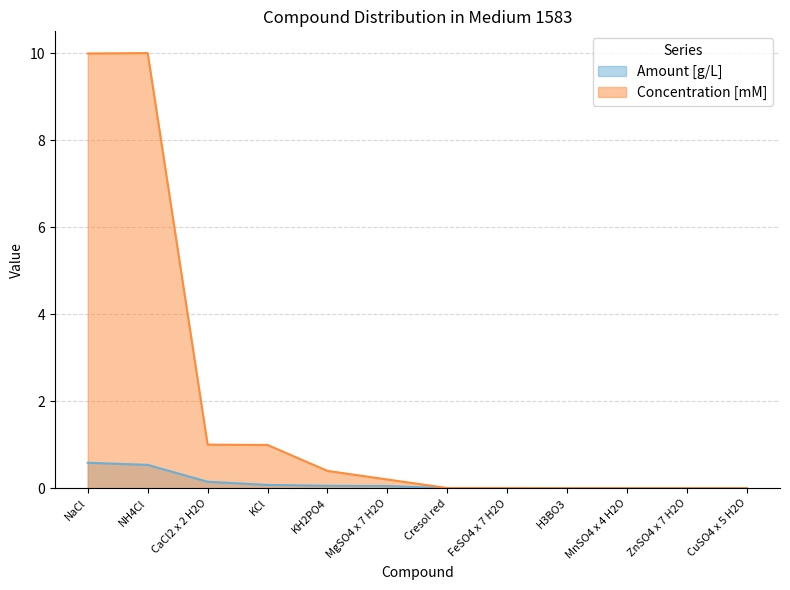

What is the label of the 6th point from the left?

MgSO4 x 7 H2O